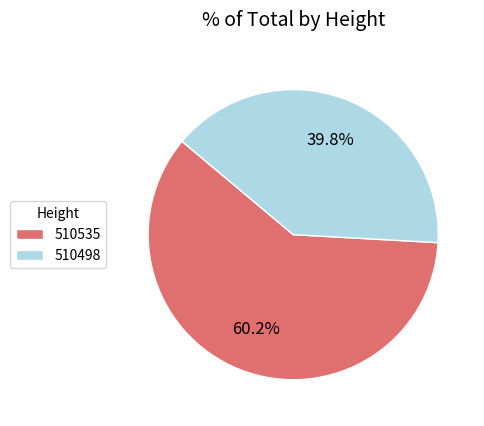

Between 510535 and 510498, which is larger?

510535